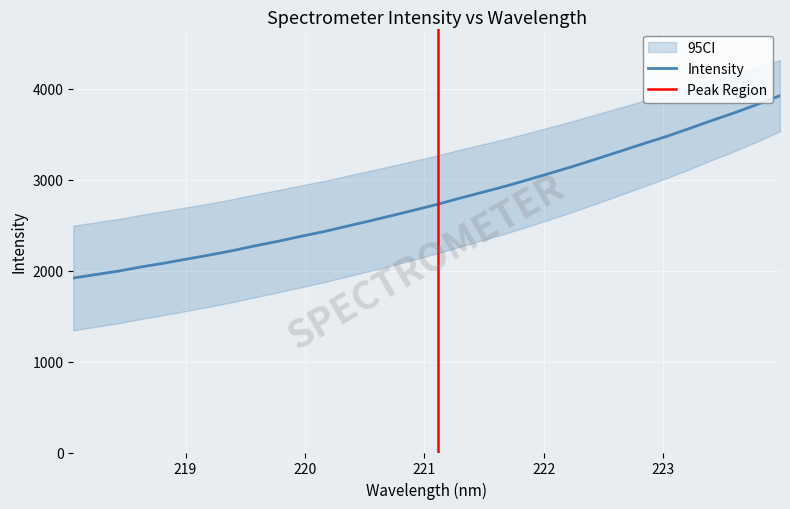

How many data points are above 2733?

16